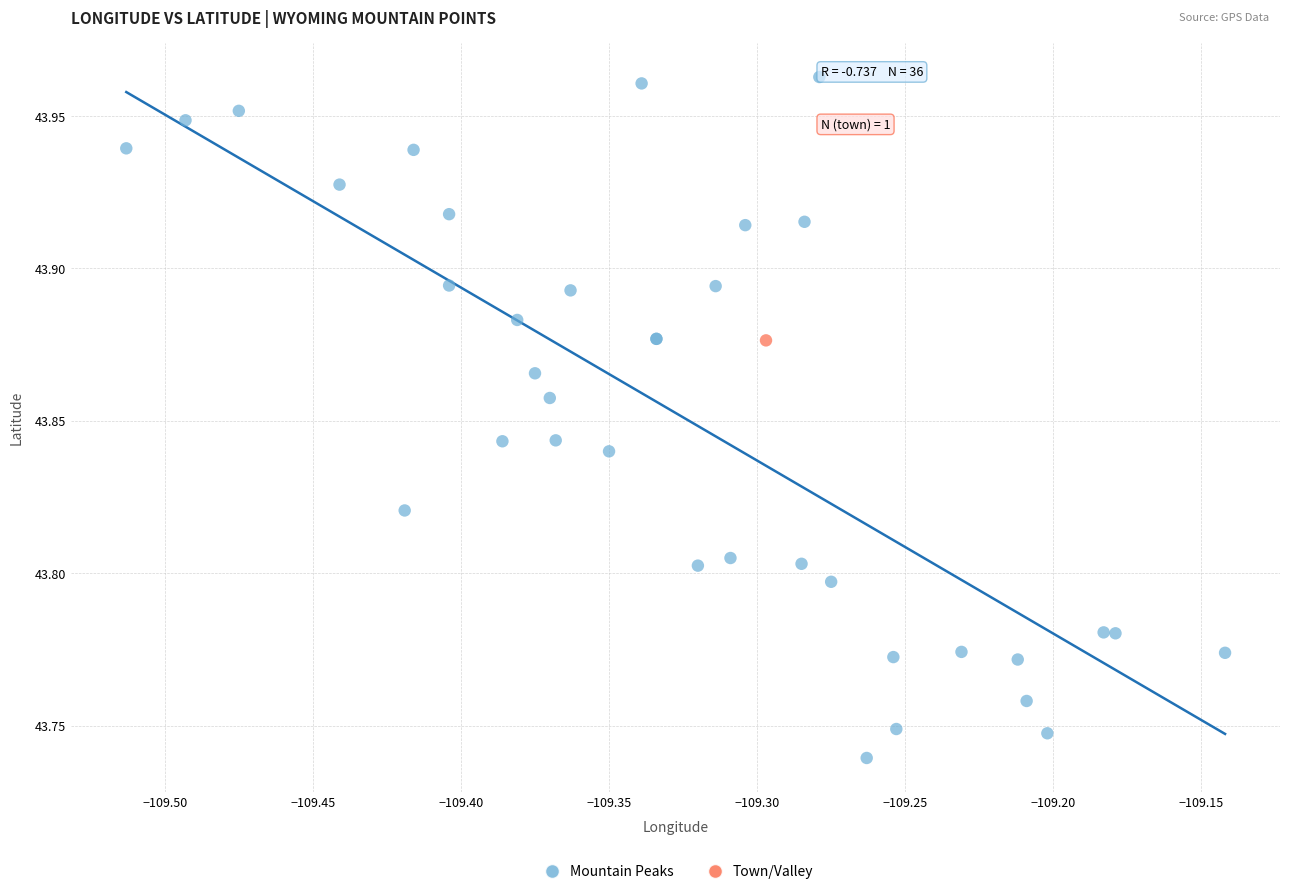

What are all the series names shown in the legend?

Mountain Peaks, Town/Valley